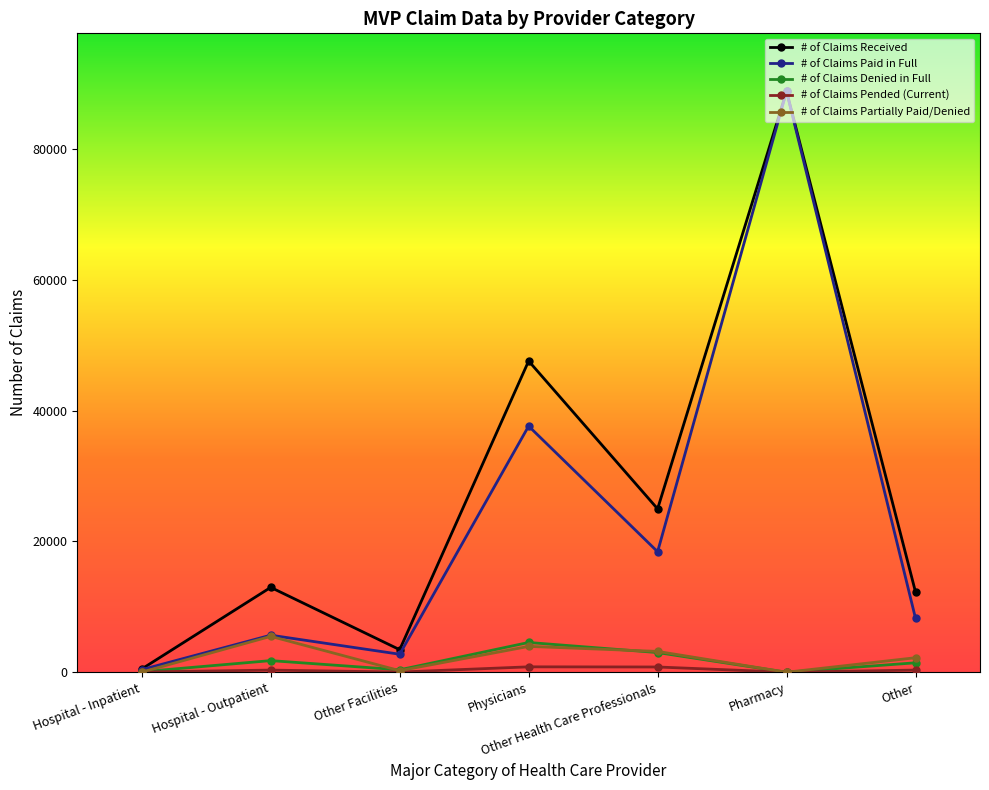

The value of # of Claims Received at Other Facilities is 3447. True or false?

True